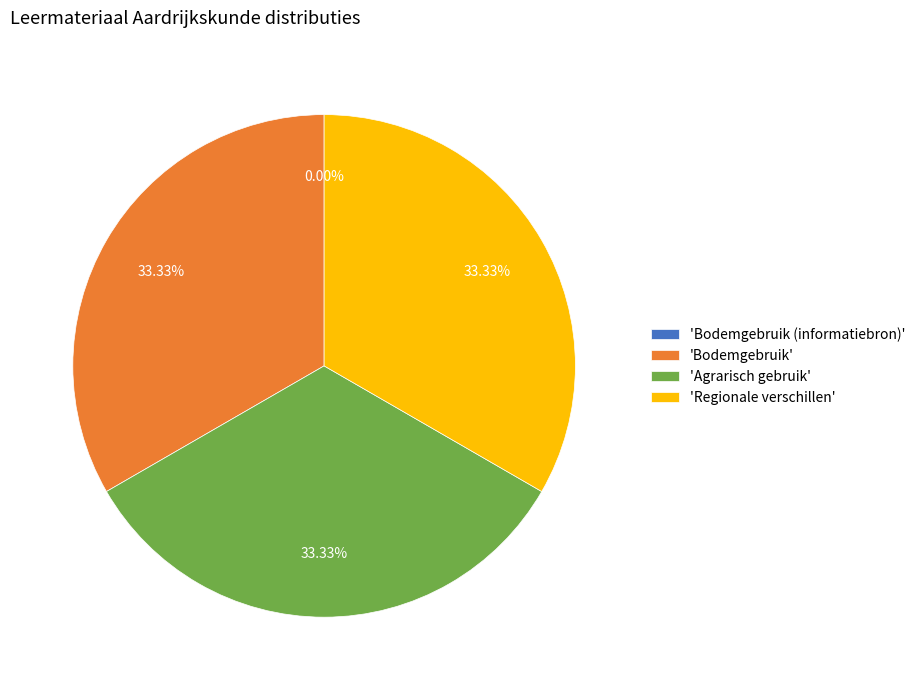

Combined, do 'Regionale verschillen' and 'Agrarisch gebruik' account for over 50%?

Yes